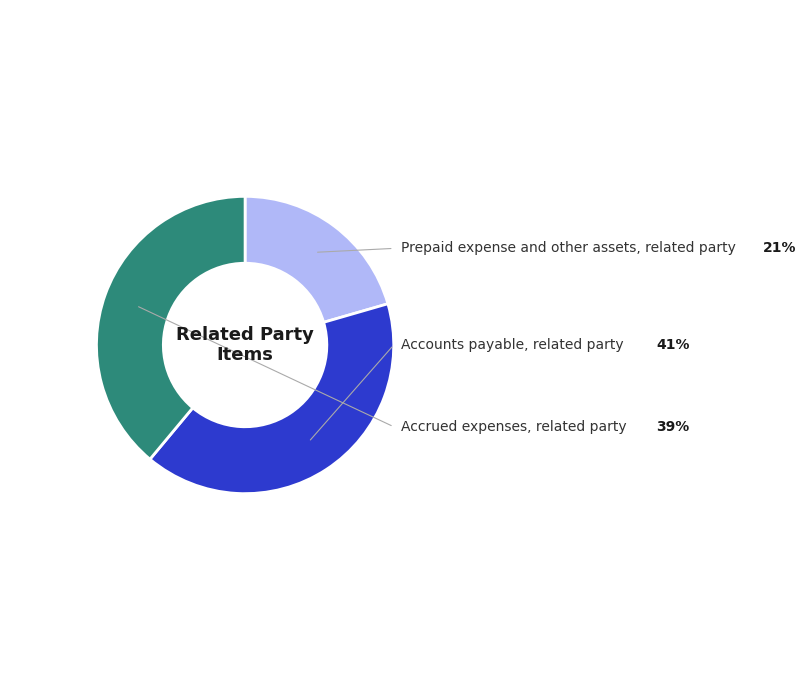

Is there any slice that represents more than half of the pie?

No